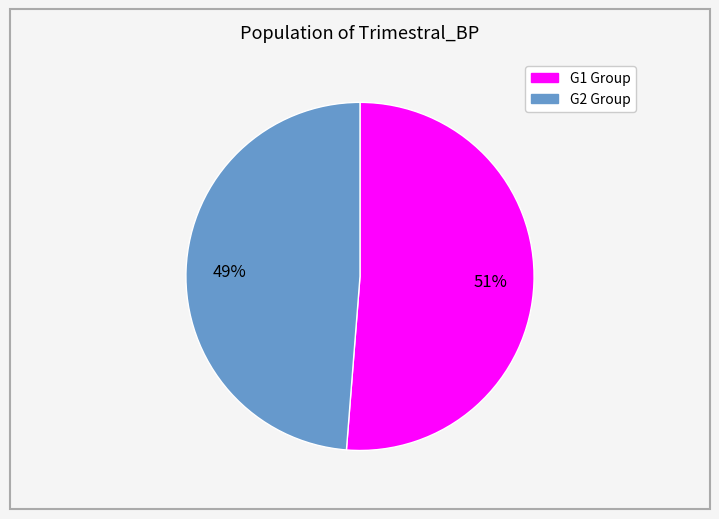

Count the number of slices in the pie.

2